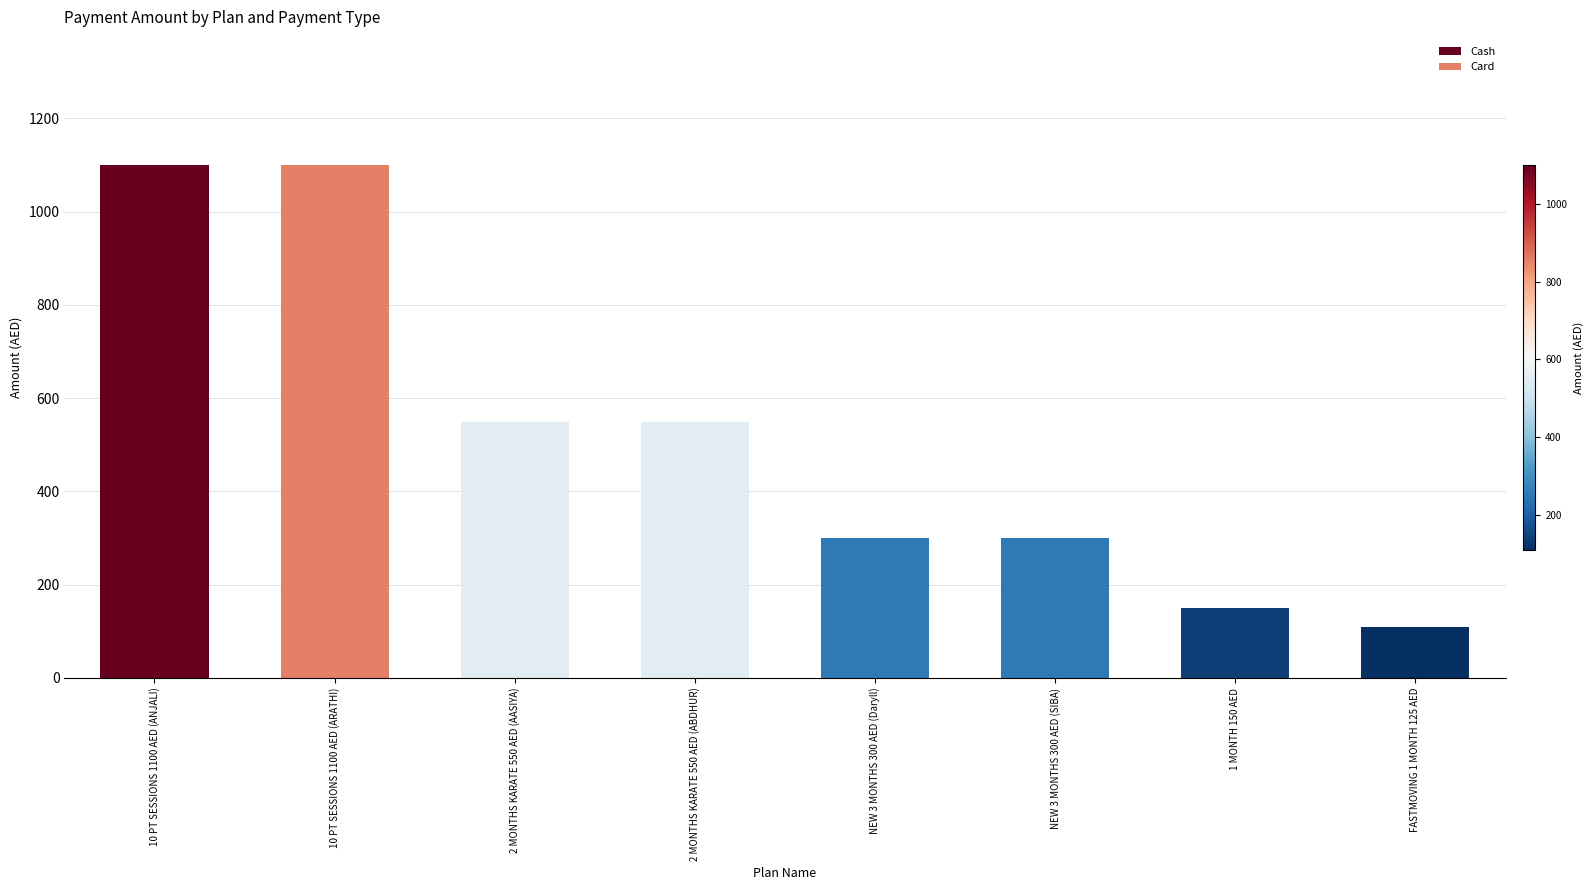

The Card series shows 225 at 1 MONTH 150 AED. True or false?

False